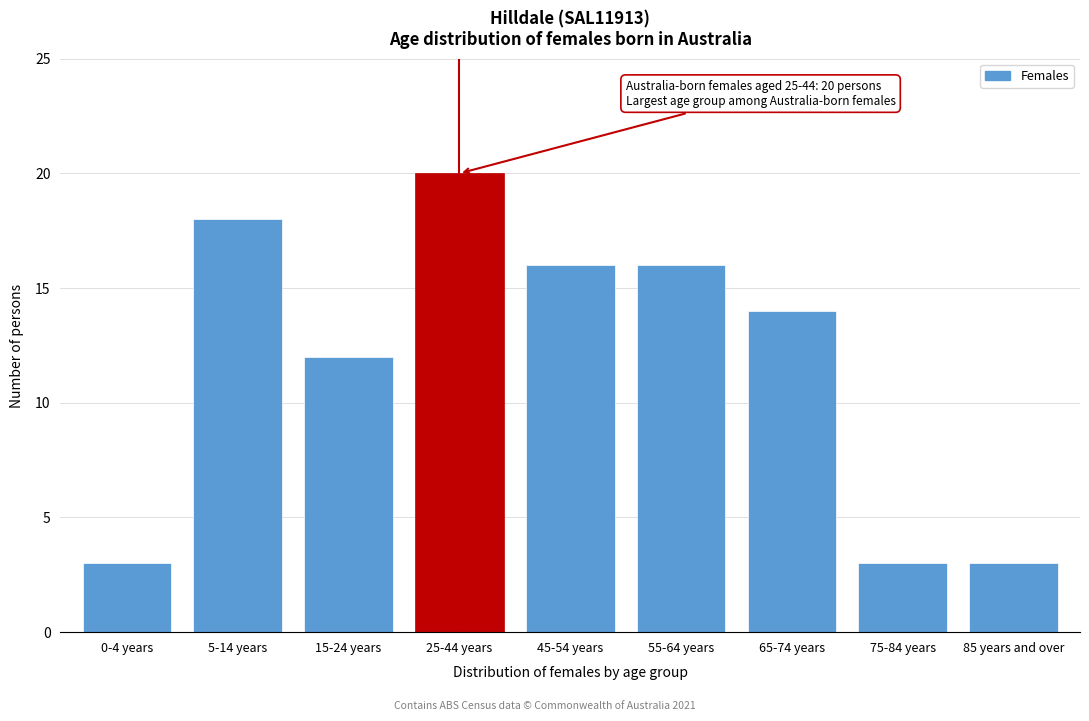

Reading left to right, extract all data points from this chart.

3	18	12	20	16	16	14	3	3